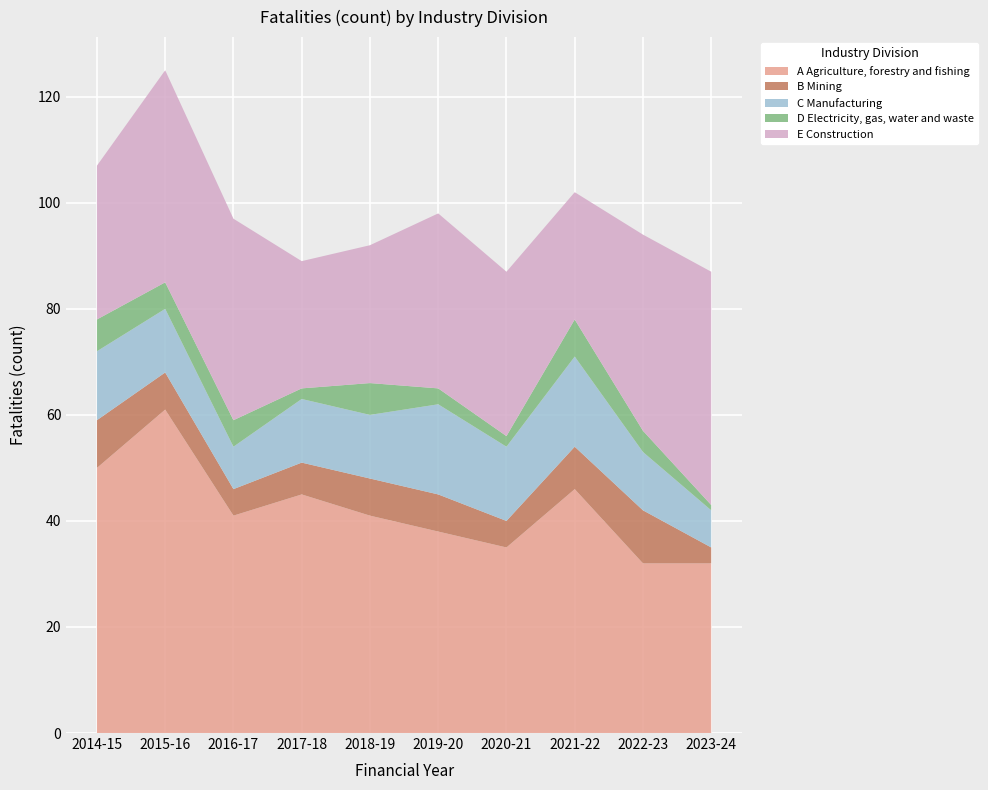

Reading left to right, list all the values displayed in this chart.

A Agriculture, forestry and fishing: 50	61	41	45	41	38	35	46	32	32
B Mining: 9	7	5	6	7	7	5	8	10	3
C Manufacturing: 13	12	8	12	12	17	14	17	11	7
D Electricity, gas, water and waste: 6	5	5	2	6	3	2	7	4	1
E Construction: 29	40	38	24	26	33	31	24	37	44